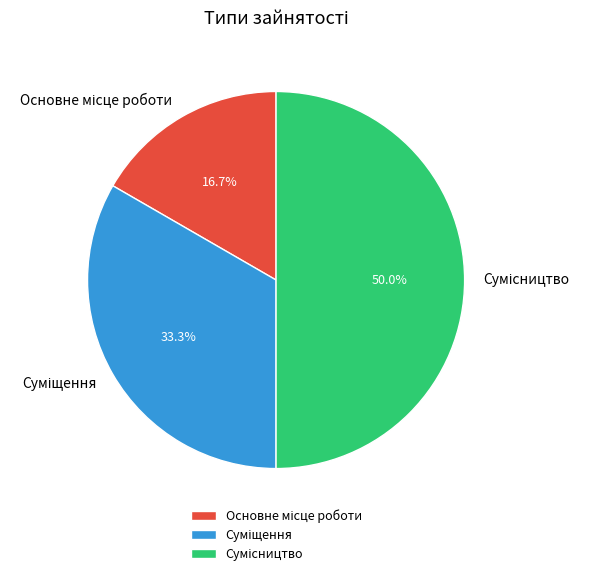

Which slice is the largest?

Сумісництво